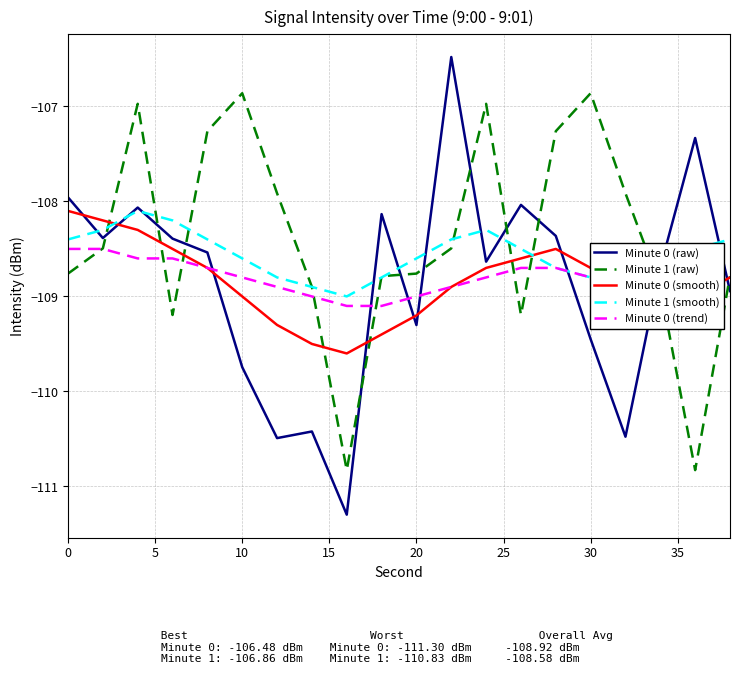

What is the smallest value displayed?

-111.3